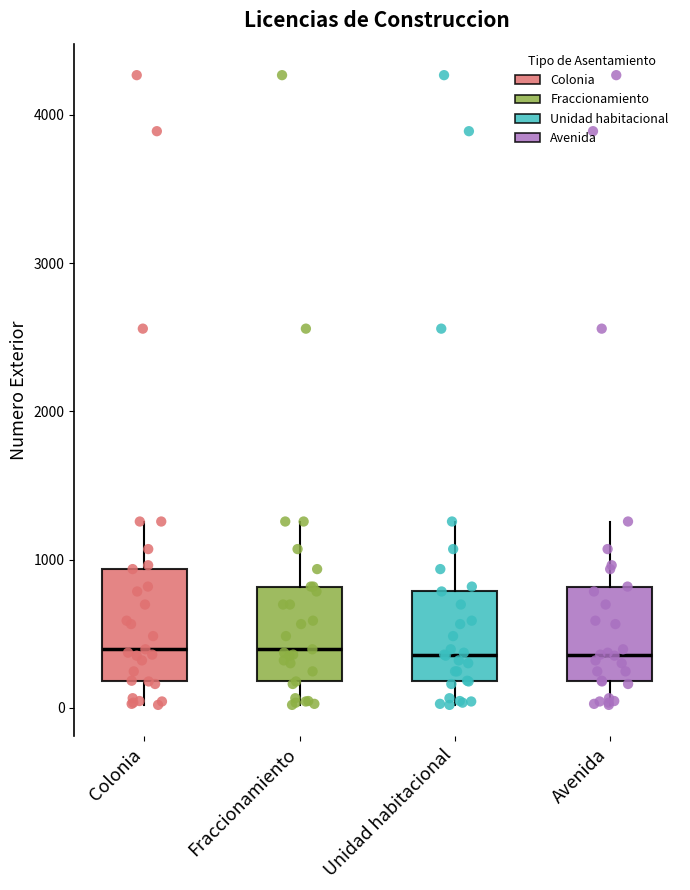

Reading left to right, read every box against the y-axis: the position of its median line, the range the box covers, and the ends of its whiskers. The values are not printed on the chart, so give them approximately, as read against the axis.

Colonia: median 400, box 200 to 900, whiskers 0 to 1300
Fraccionamiento: median 400, box 200 to 800, whiskers 0 to 1300
Unidad habitacional: median 400, box 200 to 800, whiskers 0 to 1300
Avenida: median 400, box 200 to 800, whiskers 0 to 1300